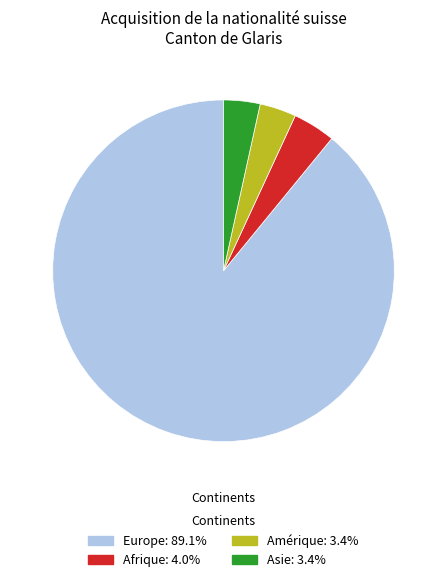

Which slice represents more than half of the pie?

Europe